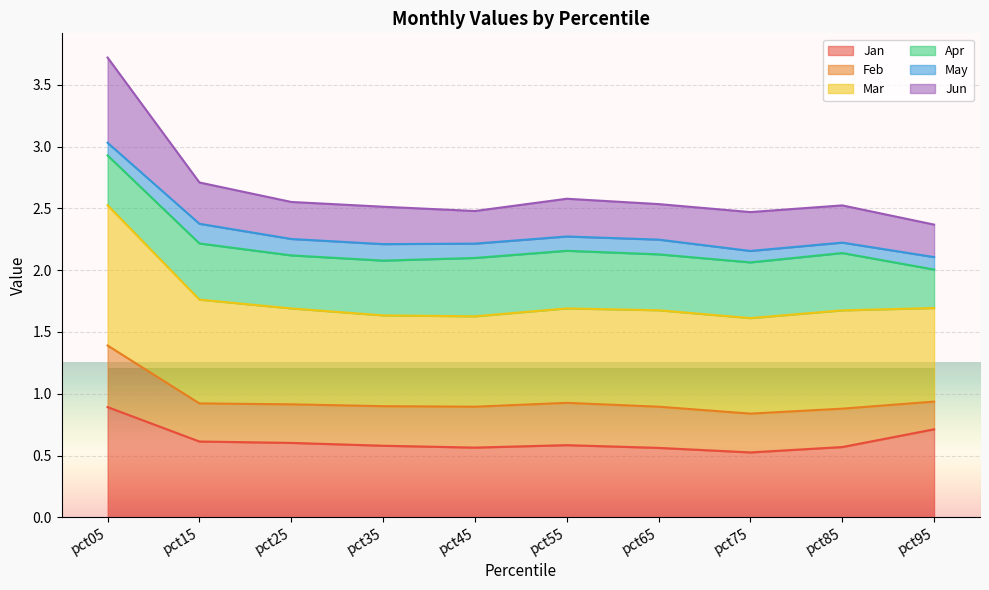

Which category has the highest value in the Jan series?

pct05